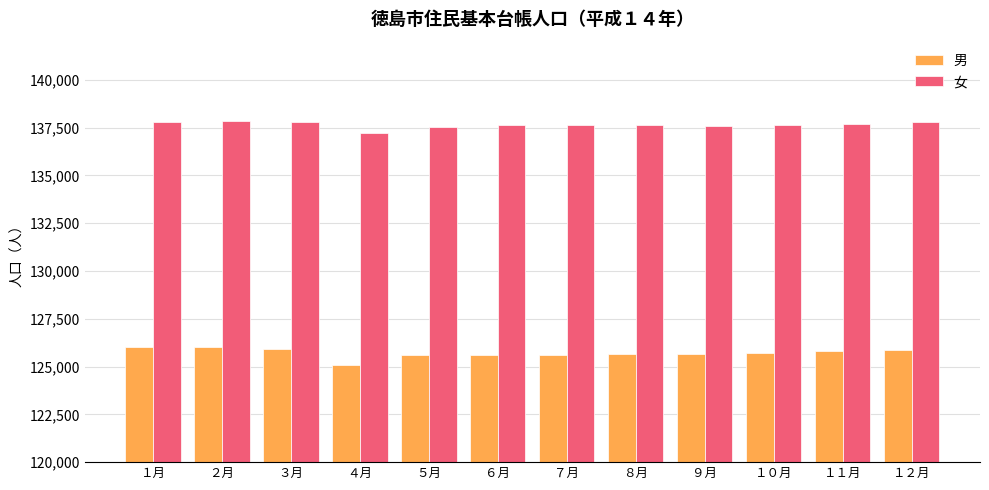

Rank the series by their maximum value, from lowest to highest.

男, 女